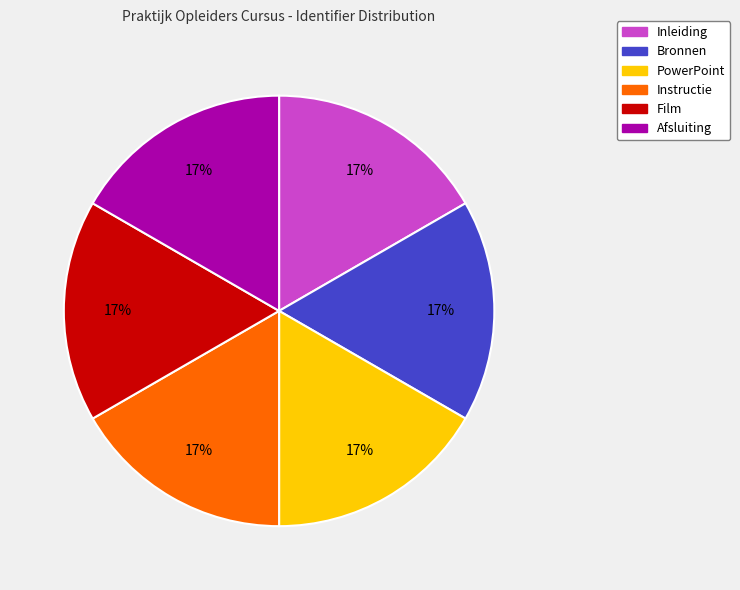

What percentage is the Afsluiting slice, to the nearest percent?

17%